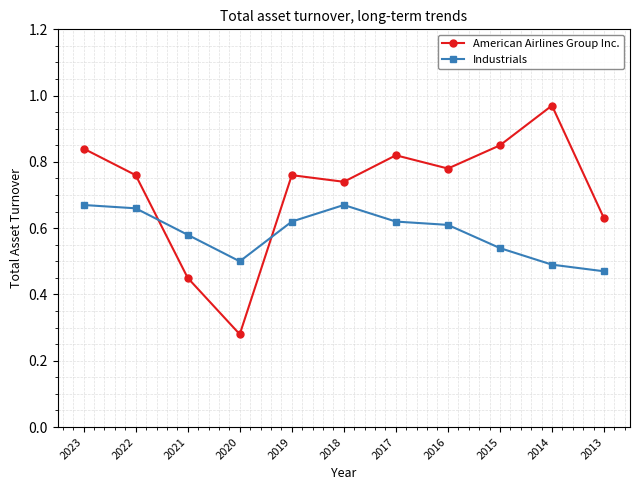

How many lines are shown in the chart?

2